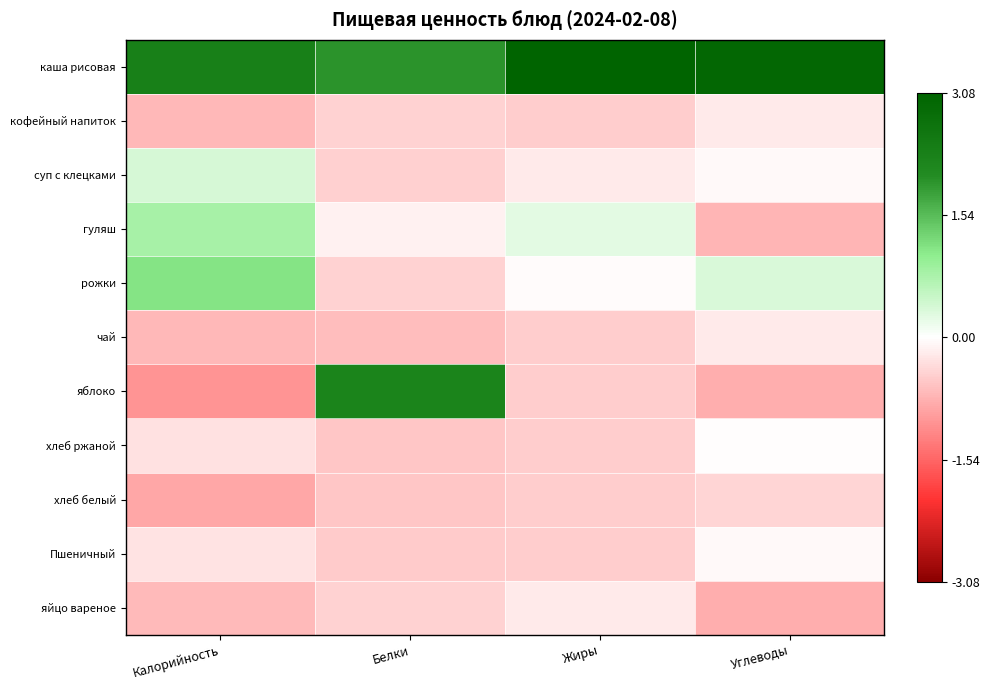

At Жиры, list the series in order from largest to smallest.

каша рисовая, гуляш, рожки, суп с клецками, яйцо вареное, кофейный напиток, чай, яблоко, хлеб ржаной, хлеб белый, Пшеничный